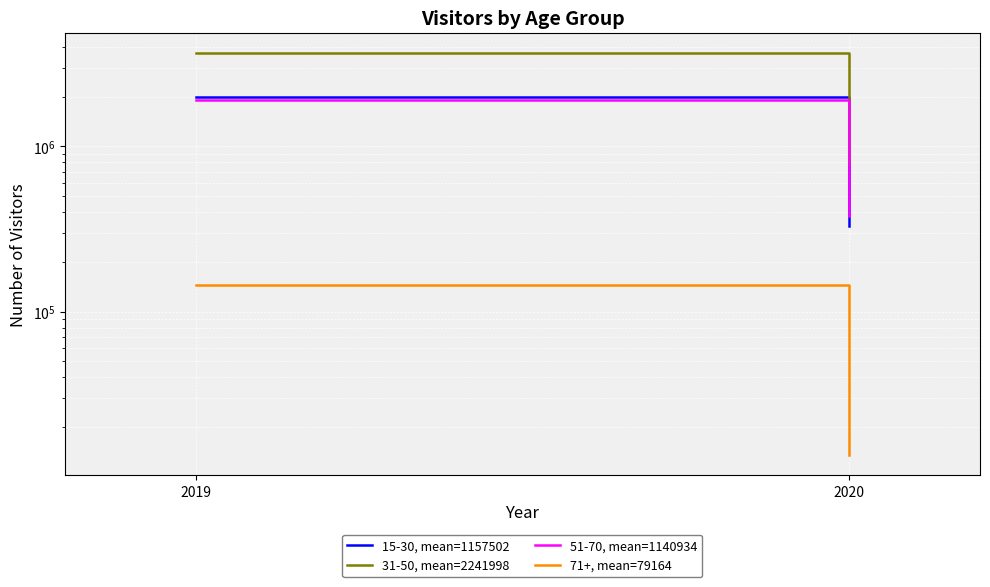

What is the total value across all series at 2019?

7725774